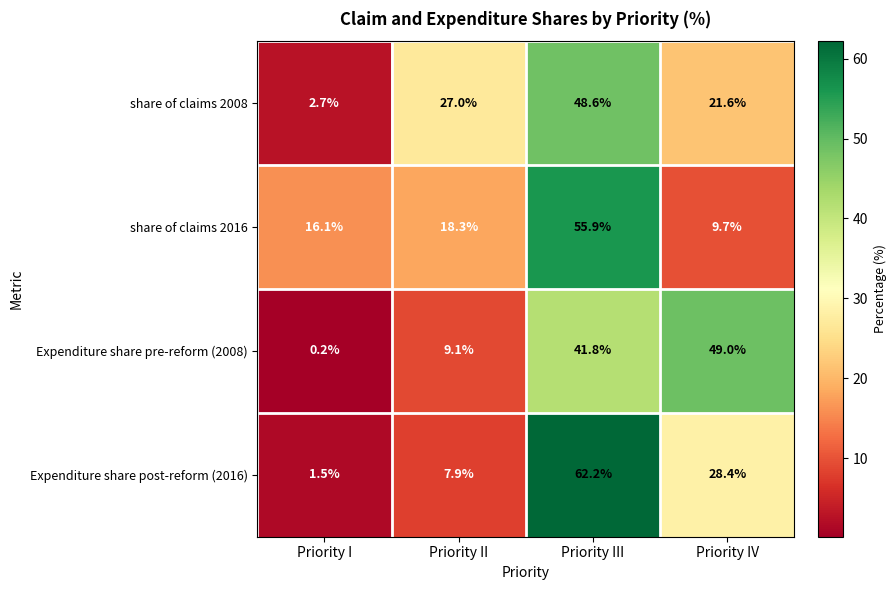

Which series changed the most between Priority I and Priority II?

share of claims 2008